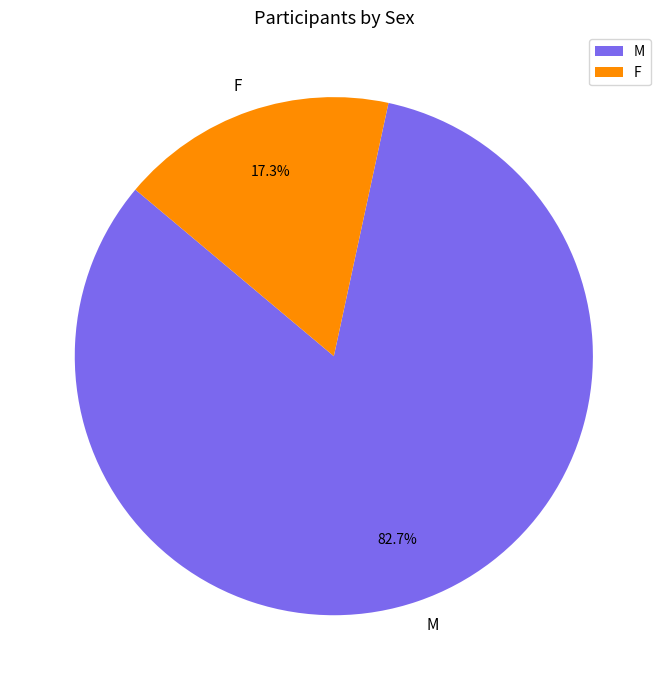

How many segments does this pie chart have?

2